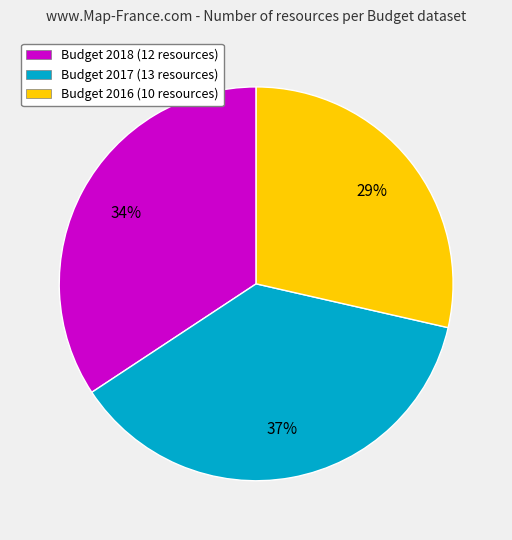

To the nearest percent, what is the combined percentage of Budget 2018 and Budget 2017?

71%